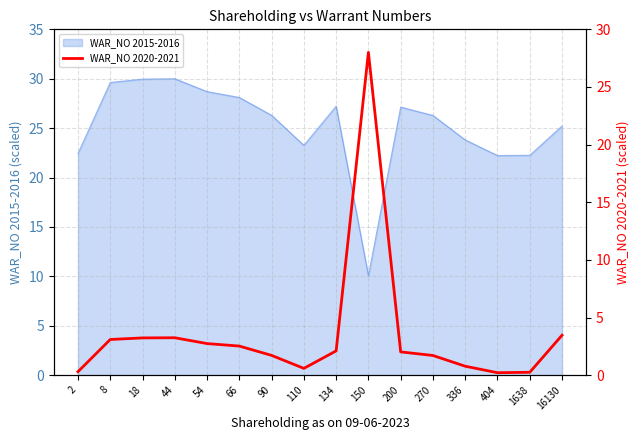

The WAR_NO 2015-2016 series shows 5.1 at 336. True or false?

False